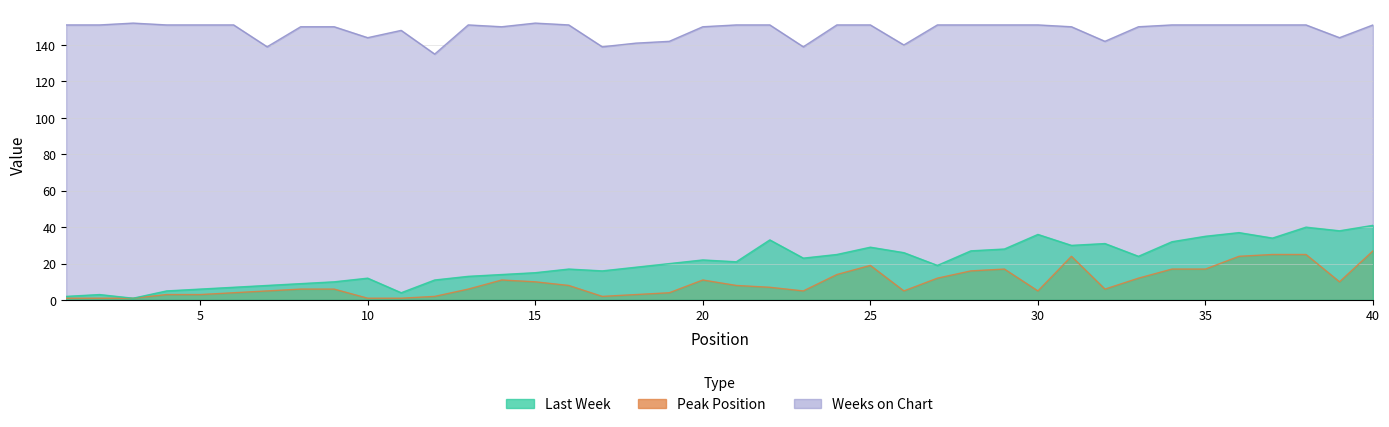

Does the chart have visible grid lines?

Yes